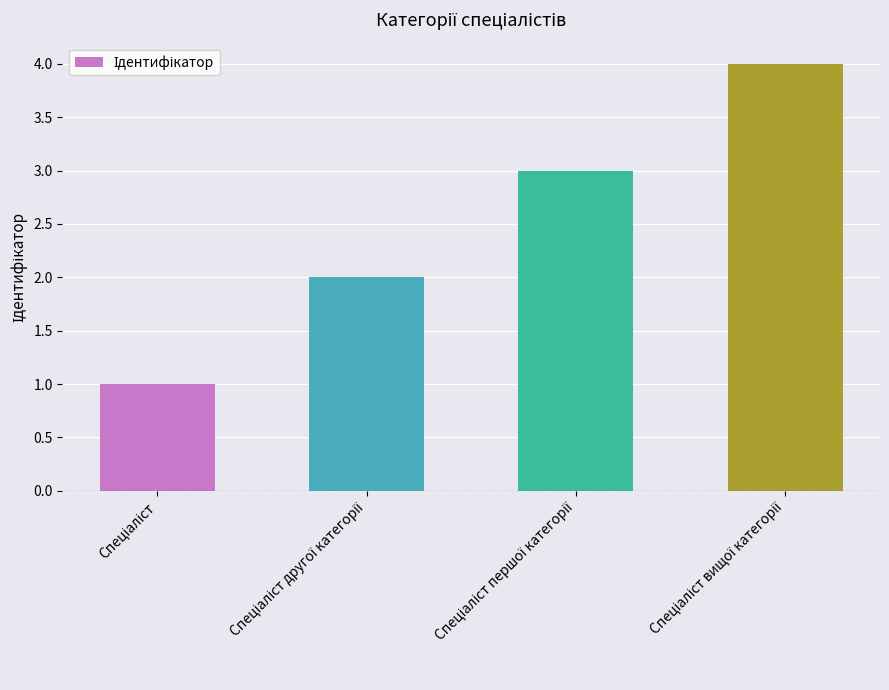

Are the bars horizontal?

No